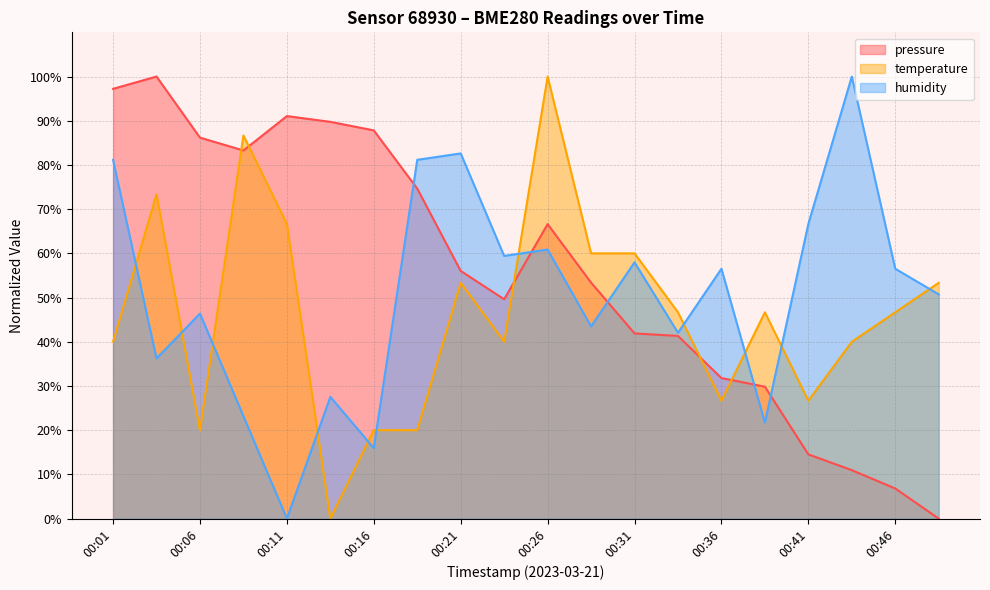

How many lines are shown in the chart?

3